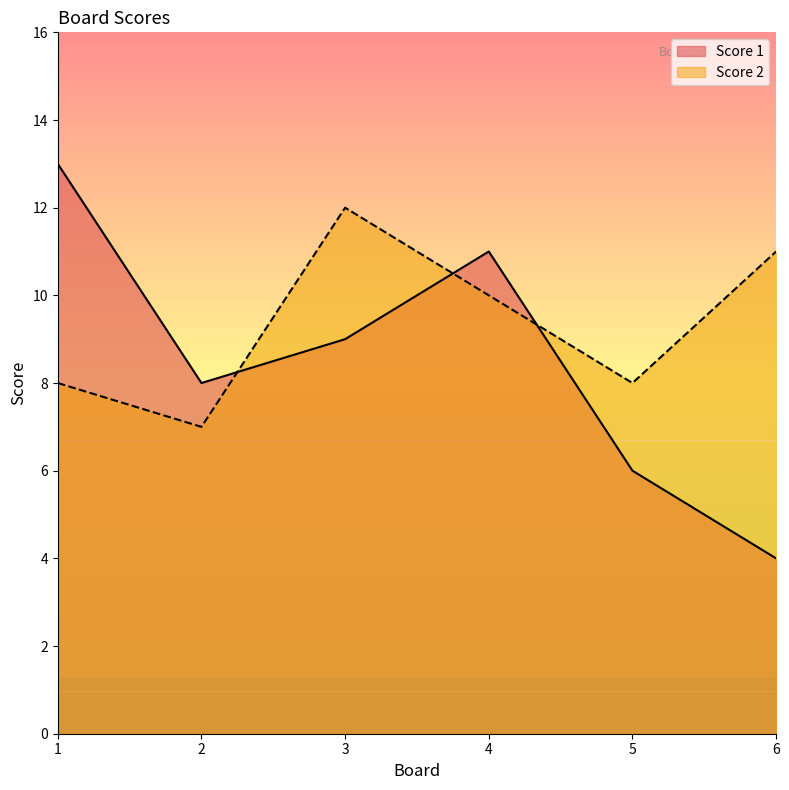

The value of Score 1 at 3 is 6. True or false?

False